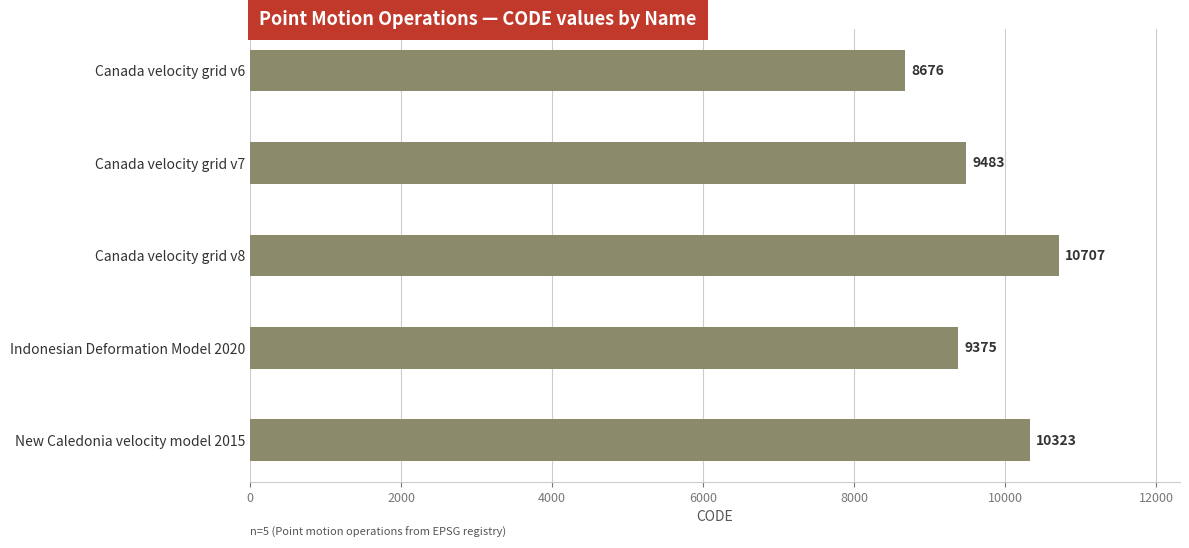

What position from the bottom is Canada velocity grid v6?

5